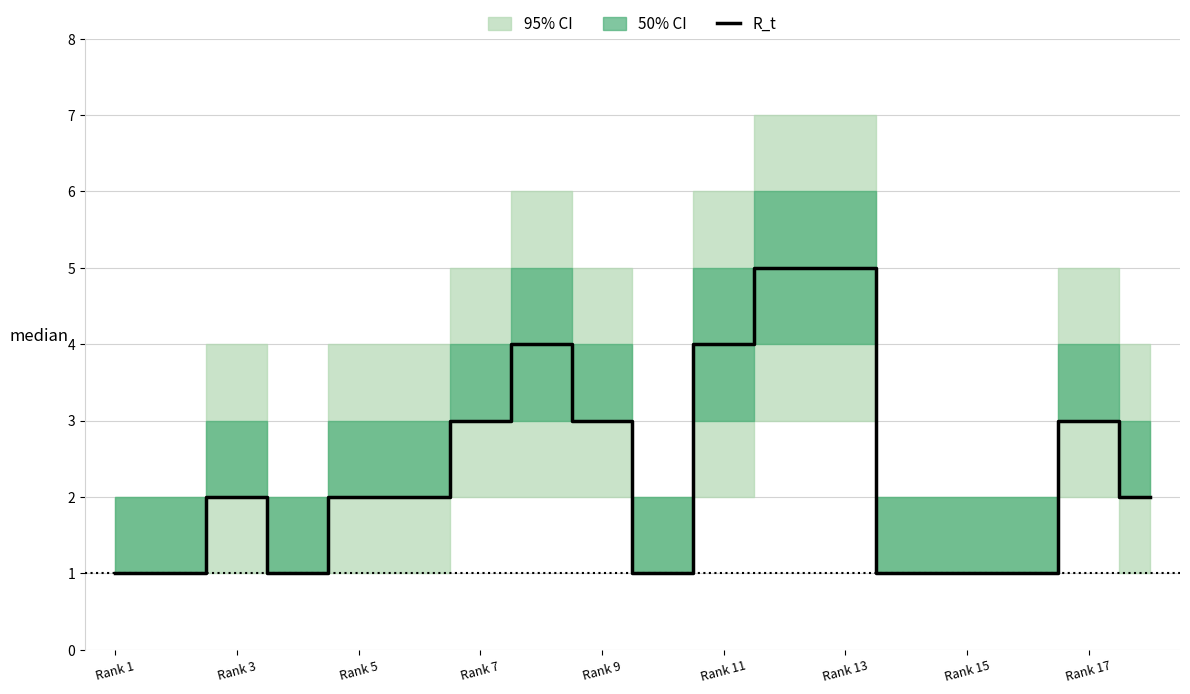

Is it true that R_t equals 1 at Rank 5?

False